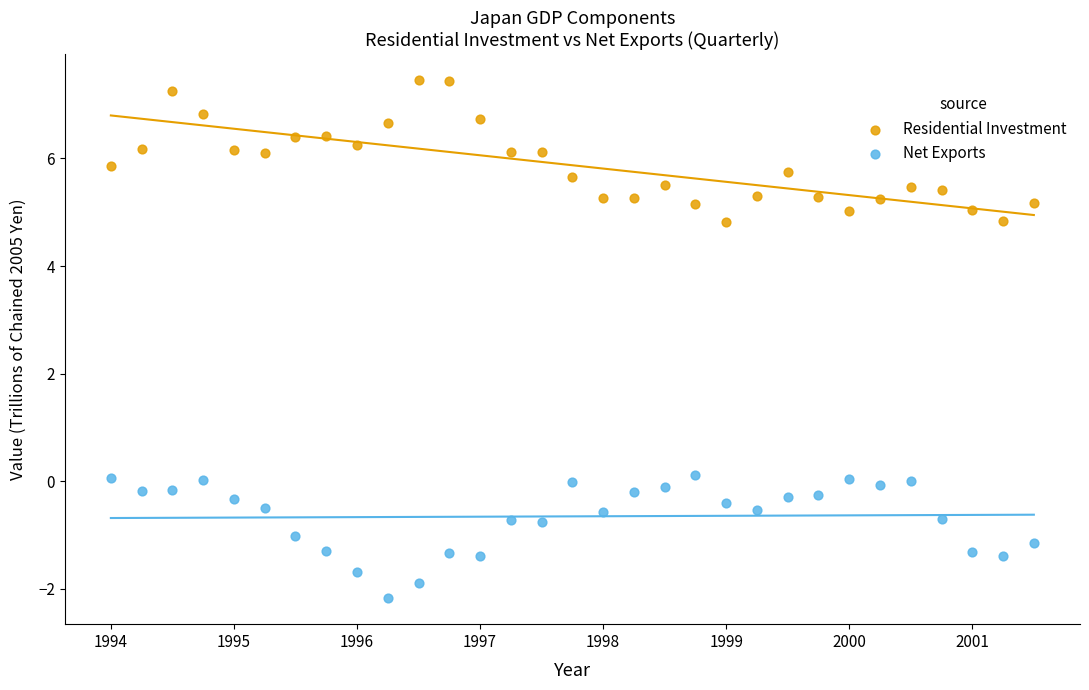

What is the X range (max minus min) for the scatter plot?

7.5